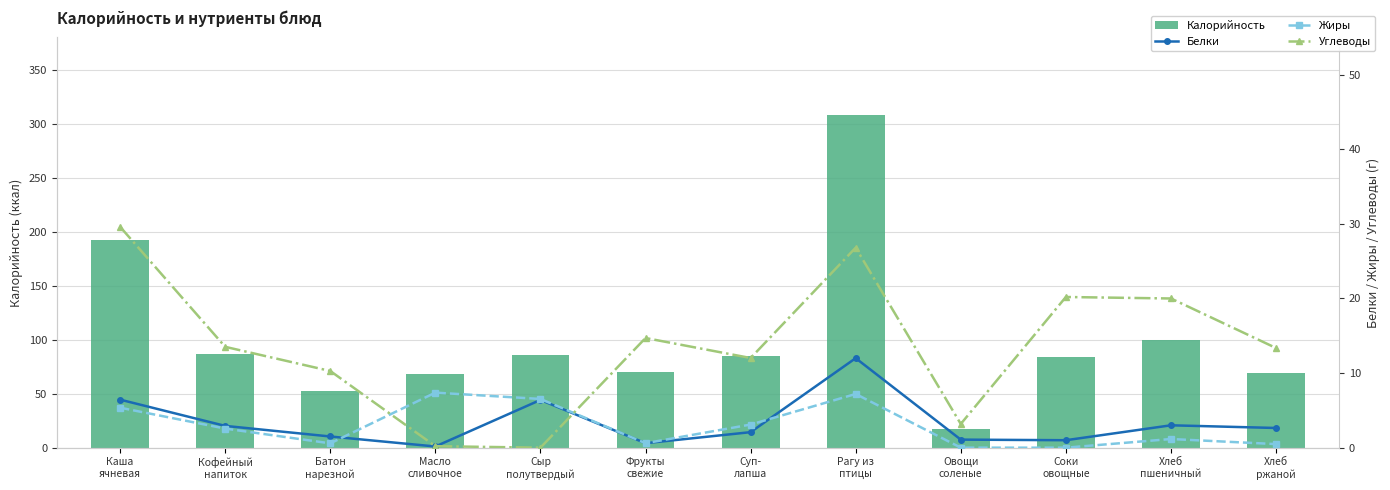

What is the difference between the maximum and minimum values in the Калорийность series?

290.9